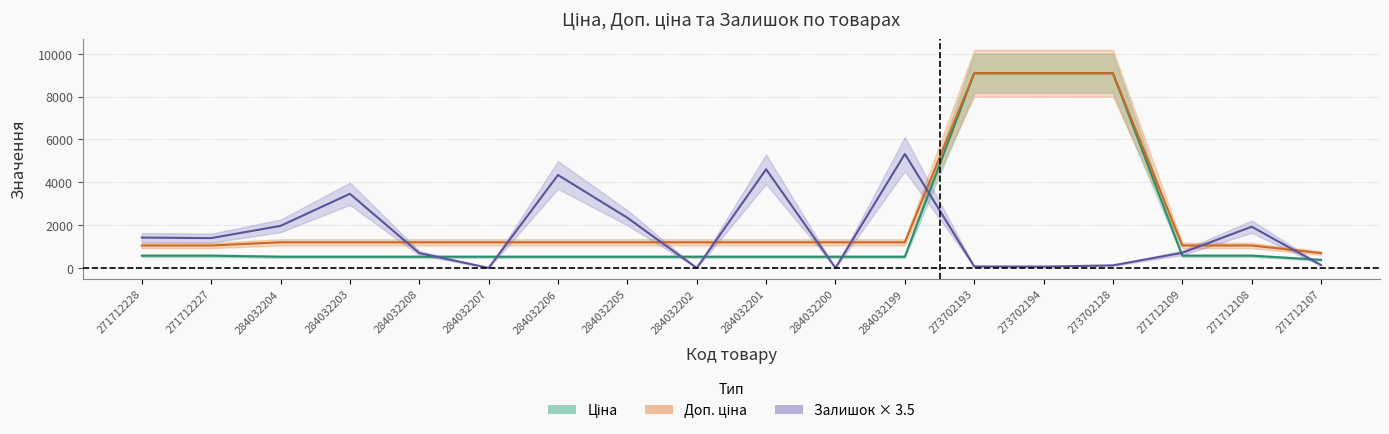

What is the label of the 13th point from the right?

284032207